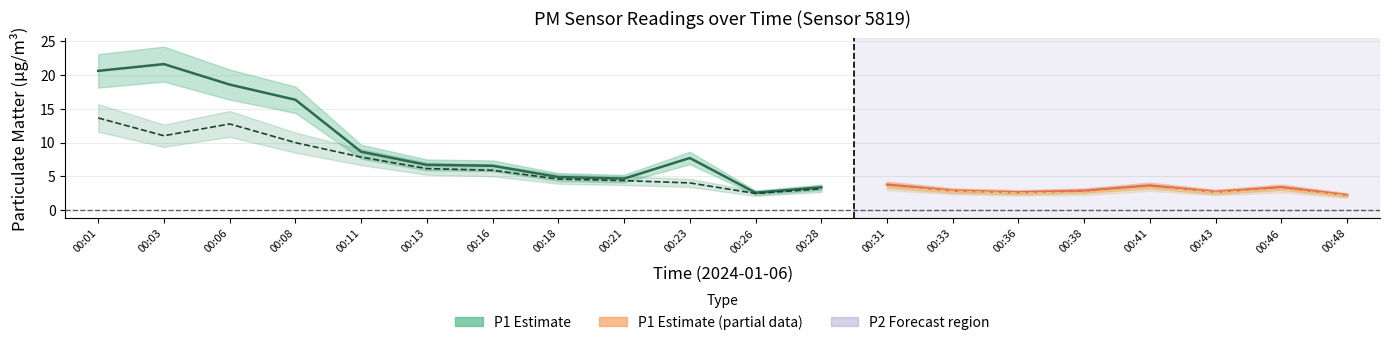

Reading right to left, extract all data points from this chart.

P1: 00:48=2.2	00:46=3.4	00:43=2.7	00:41=3.6	00:38=2.9	00:36=2.6	00:33=2.9	00:31=3.8	00:28=3.4	00:26=2.6	00:23=7.7	00:21=4.7	00:18=4.9	00:16=6.6	00:13=6.7	00:11=8.7	00:08=16.4	00:06=18.6	00:03=21.6	00:01=20.6
P2: 00:48=2.1	00:46=3.1	00:43=2.6	00:41=3.4	00:38=2.6	00:36=2.5	00:33=2.8	00:31=3.5	00:28=3.1	00:26=2.5	00:23=4.0	00:21=4.4	00:18=4.6	00:16=5.9	00:13=6.2	00:11=7.8	00:08=10.0	00:06=12.8	00:03=11.0	00:01=13.7